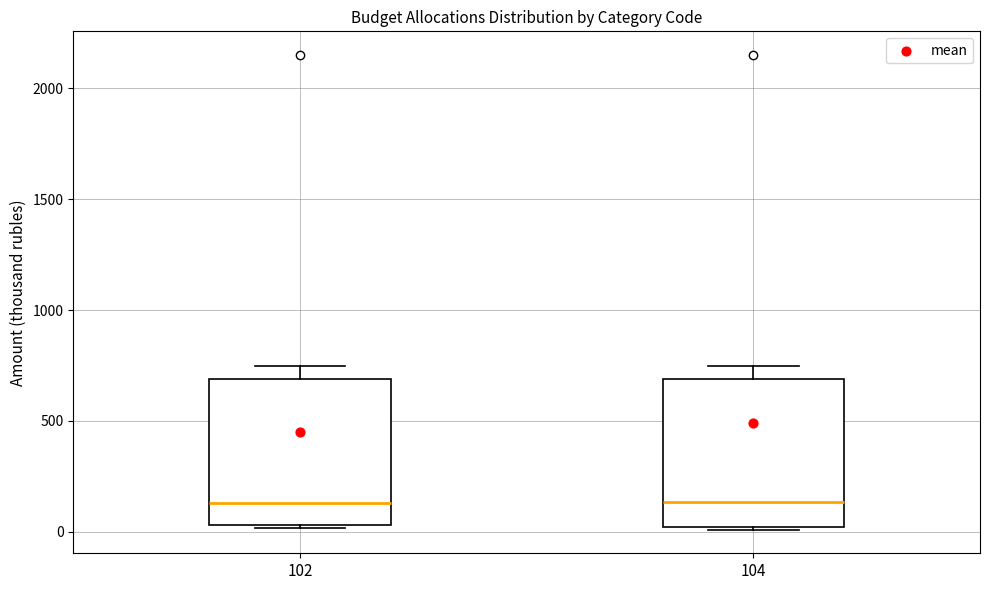

Reading left to right, transcribe this box plot: for each box, give where its median line is, the range the box spans, and where its two whiskers end, as read against the y-axis. The values are not printed on the chart, so give them approximately, as read against the axis.

102: median 150, box 50 to 700, whiskers 0 to 750
104: median 150, box 0 to 700, whiskers 0 to 750